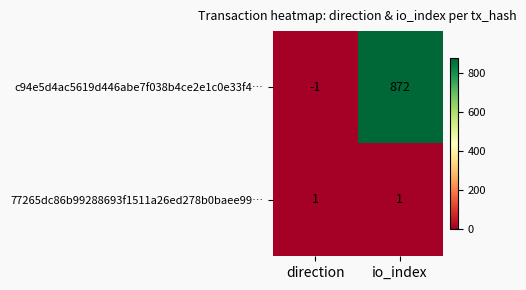

How many data points does each series have?

2